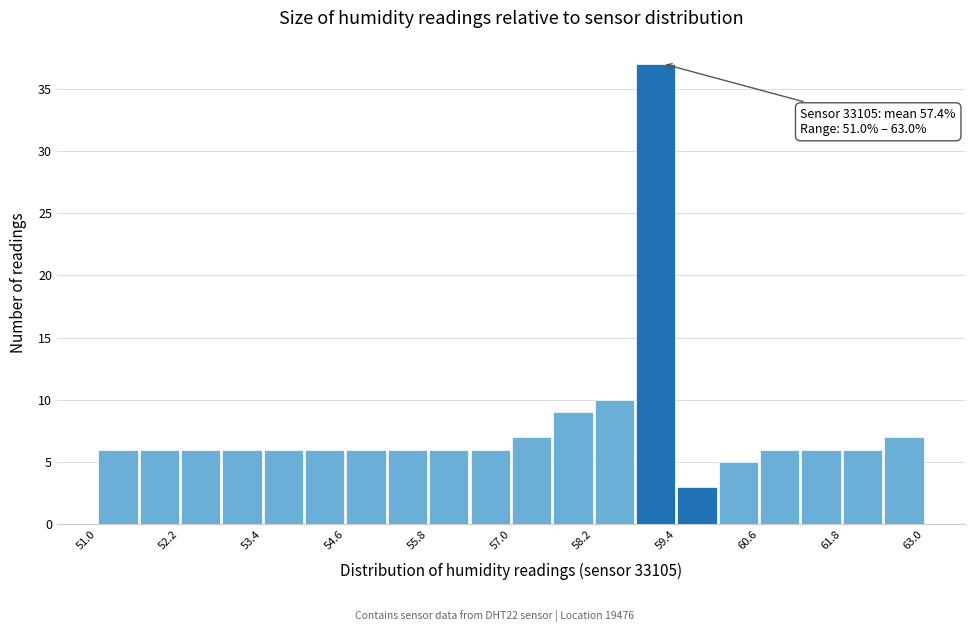

Around what value on the x-axis is the tallest bar? Give the approximate position of its centre, as read against the axis.

59.2